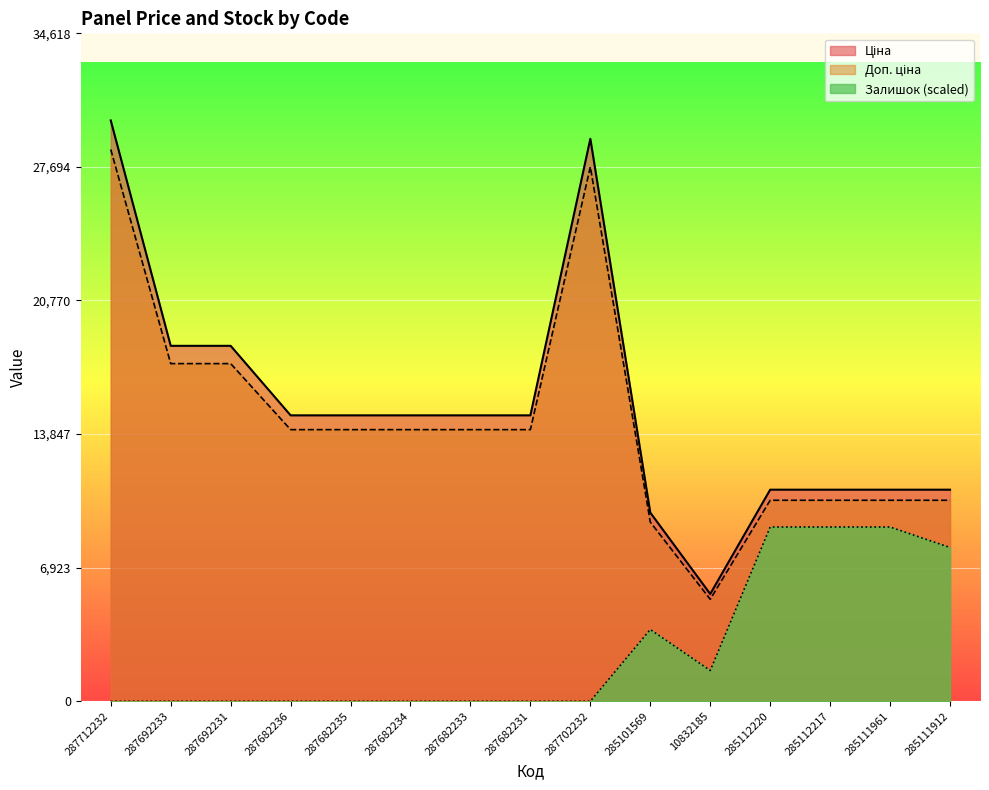

At which label is Доп. ціна closest to 16939?

287692233